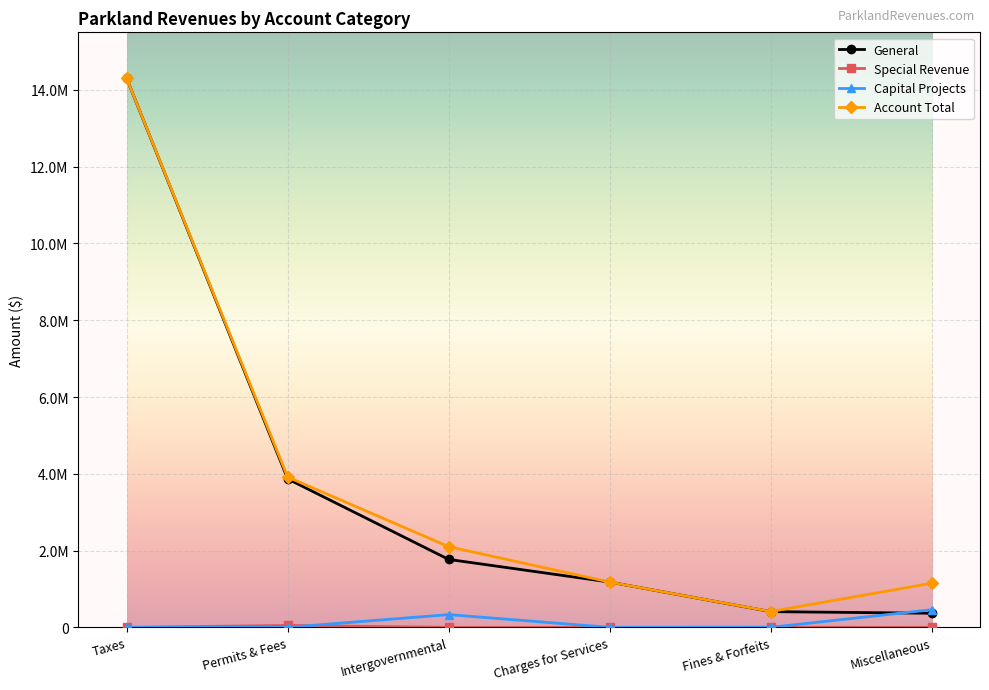

How many interior local peaks does the Special Revenue series have?

2